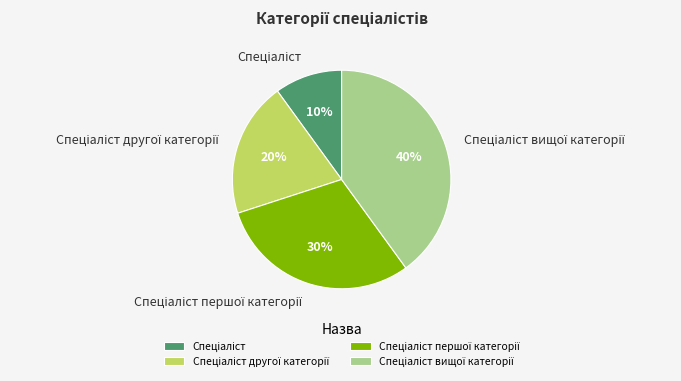

Is there any slice that represents more than half of the pie?

No